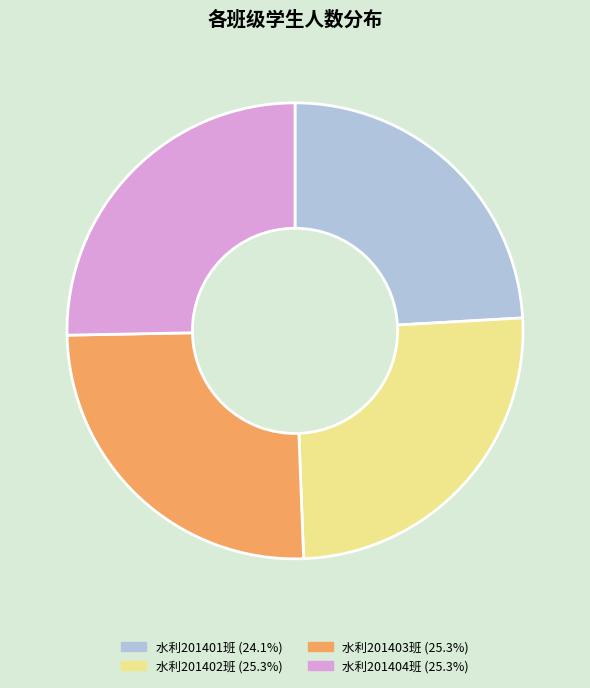

Do 水利201401班 and 水利201403班 together represent more than half of the pie?

No